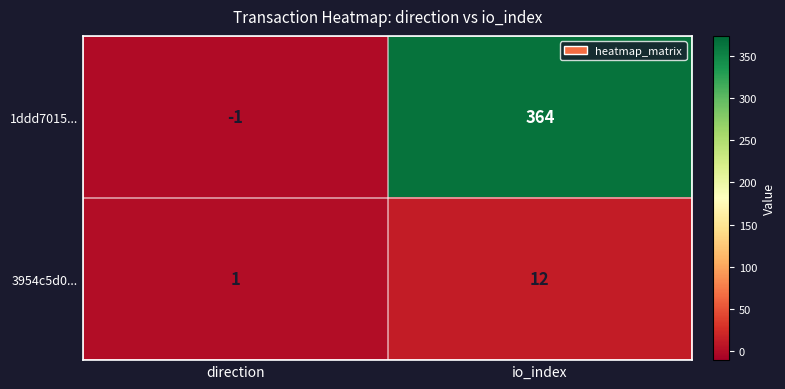

What is the difference between the highest and lowest values at io_index?

352